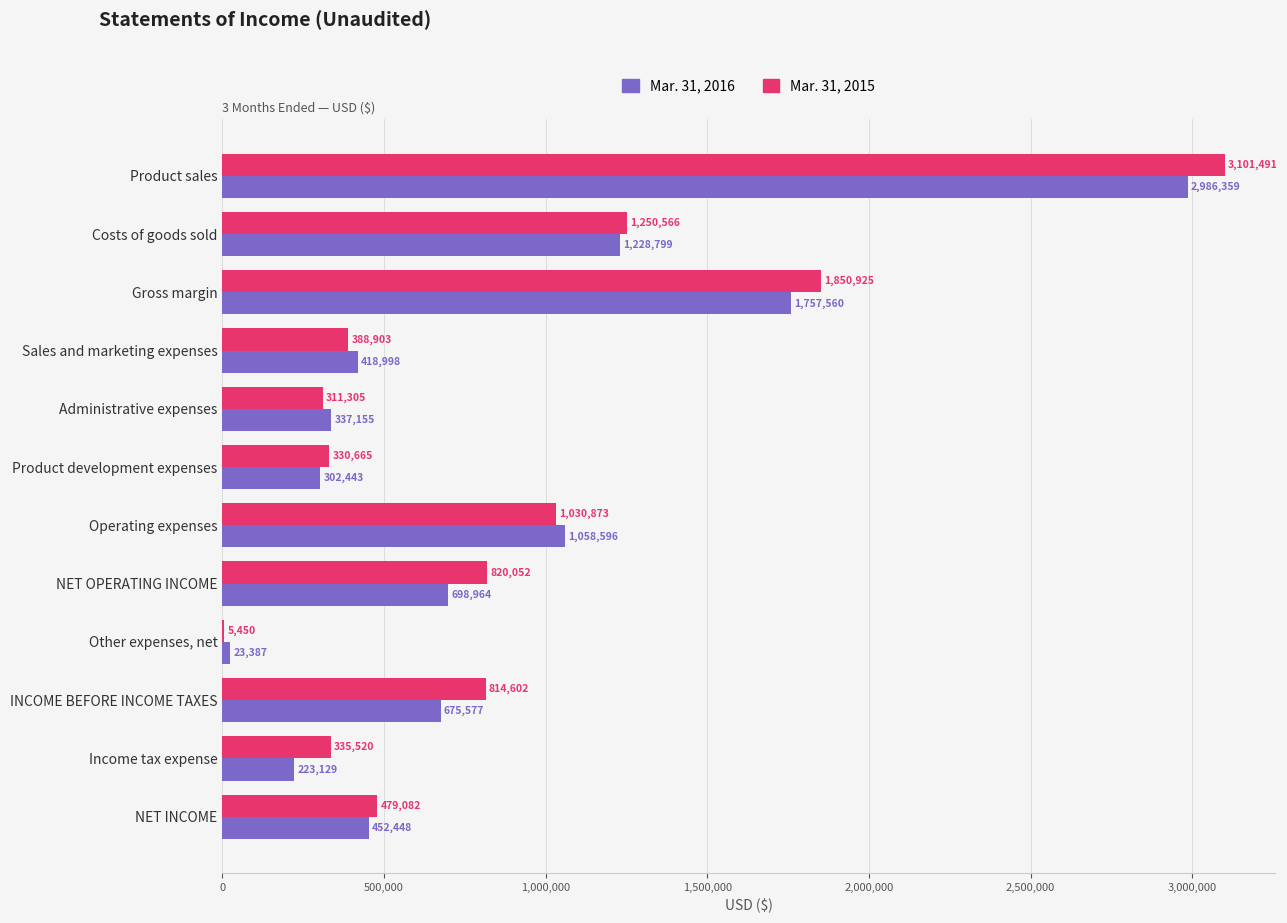

What is the sum of the Mar. 31, 2015 values at Income tax expense and Operating expenses?

1366393